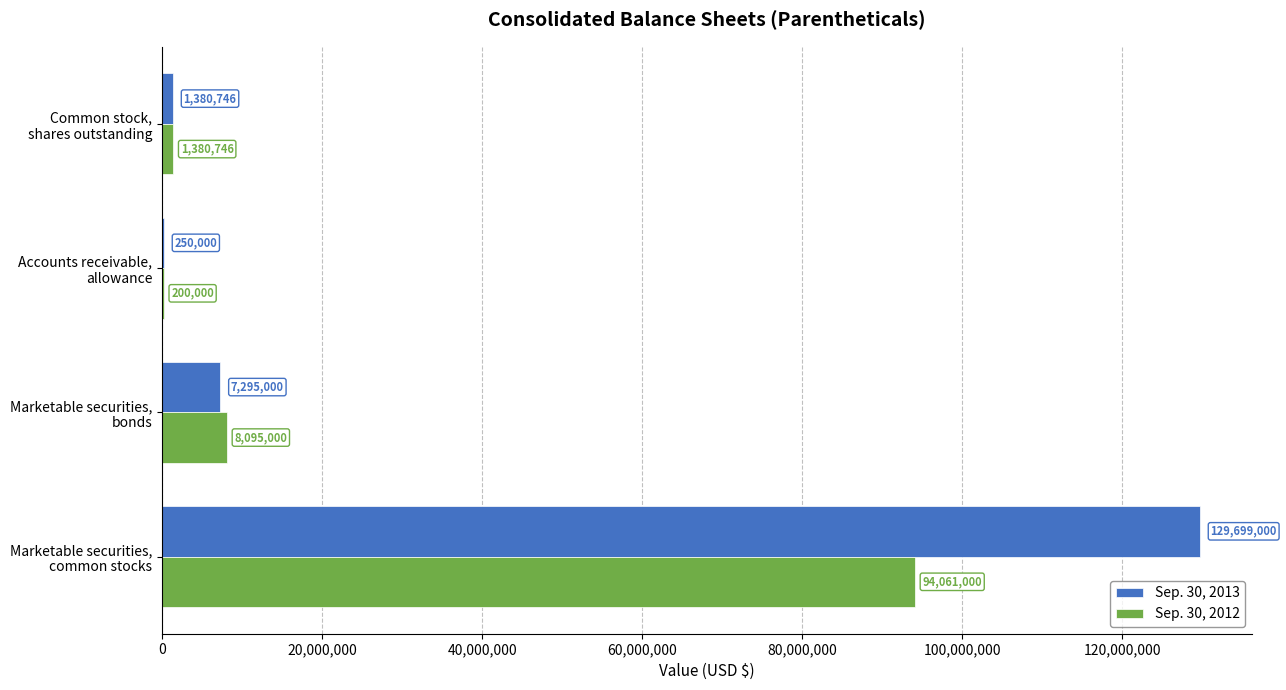

Which series has the largest total across all categories?

Sep. 30, 2013